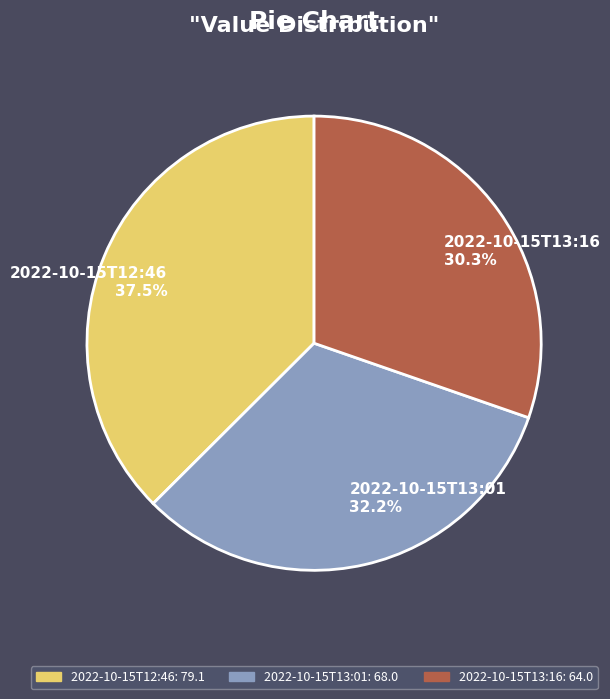

Does any single category account for the majority?

No